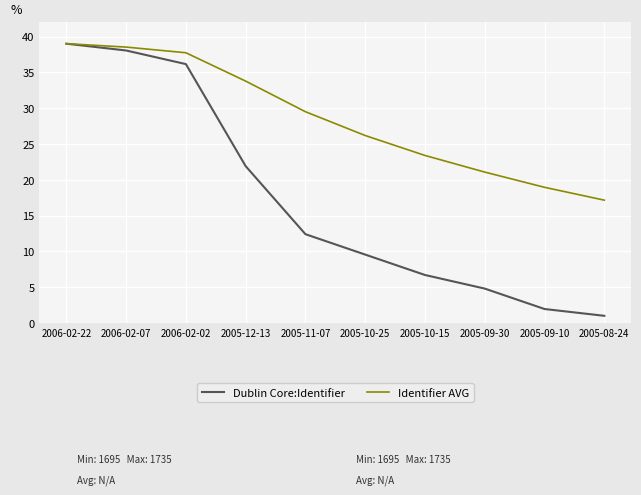

At which category is the sum across all series the highest?

2006-02-22